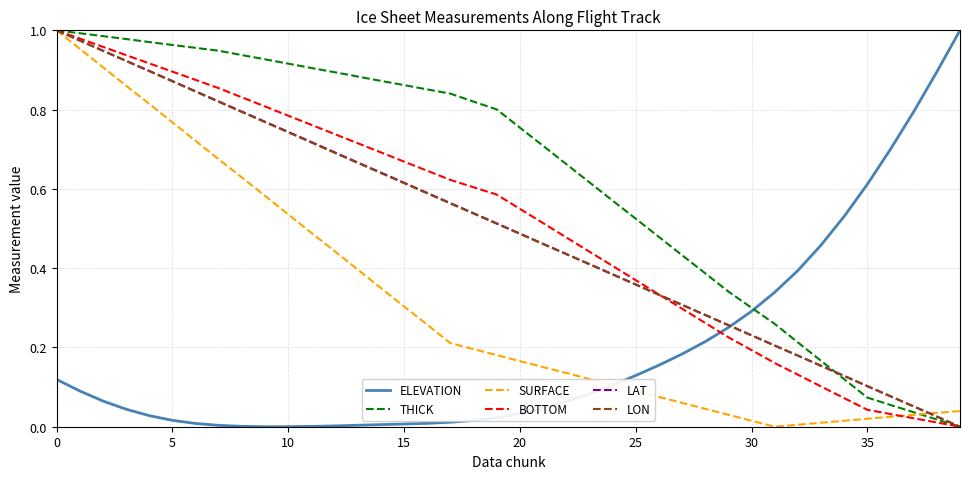

Which series has the largest total across all categories?

THICK